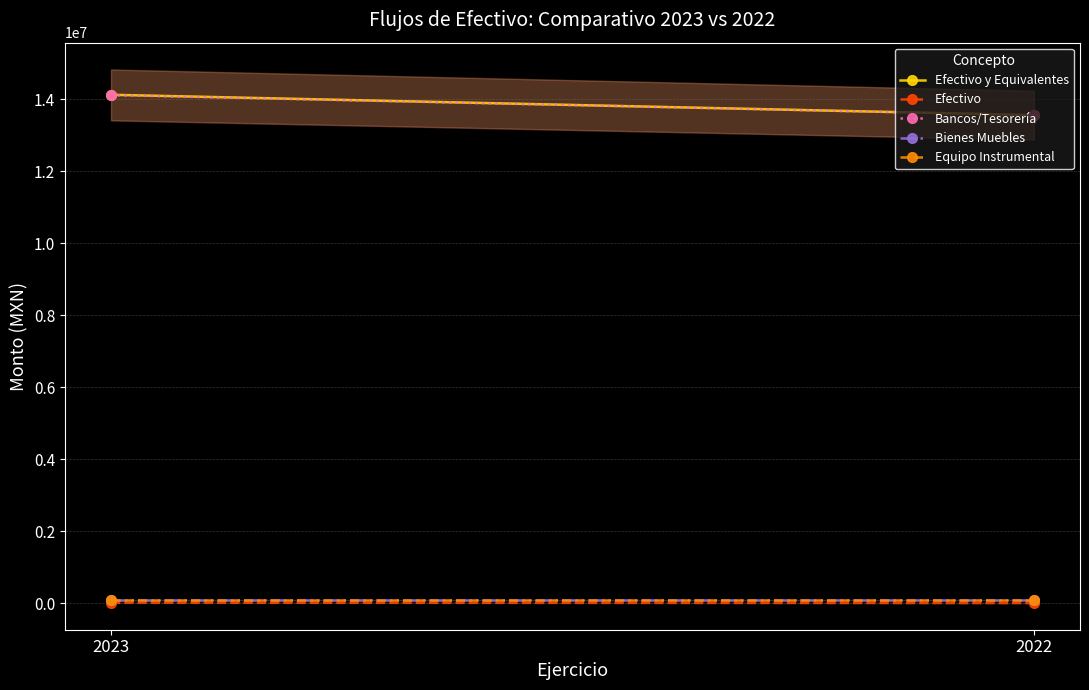

Between 2023 and 2022, which is larger?

2023